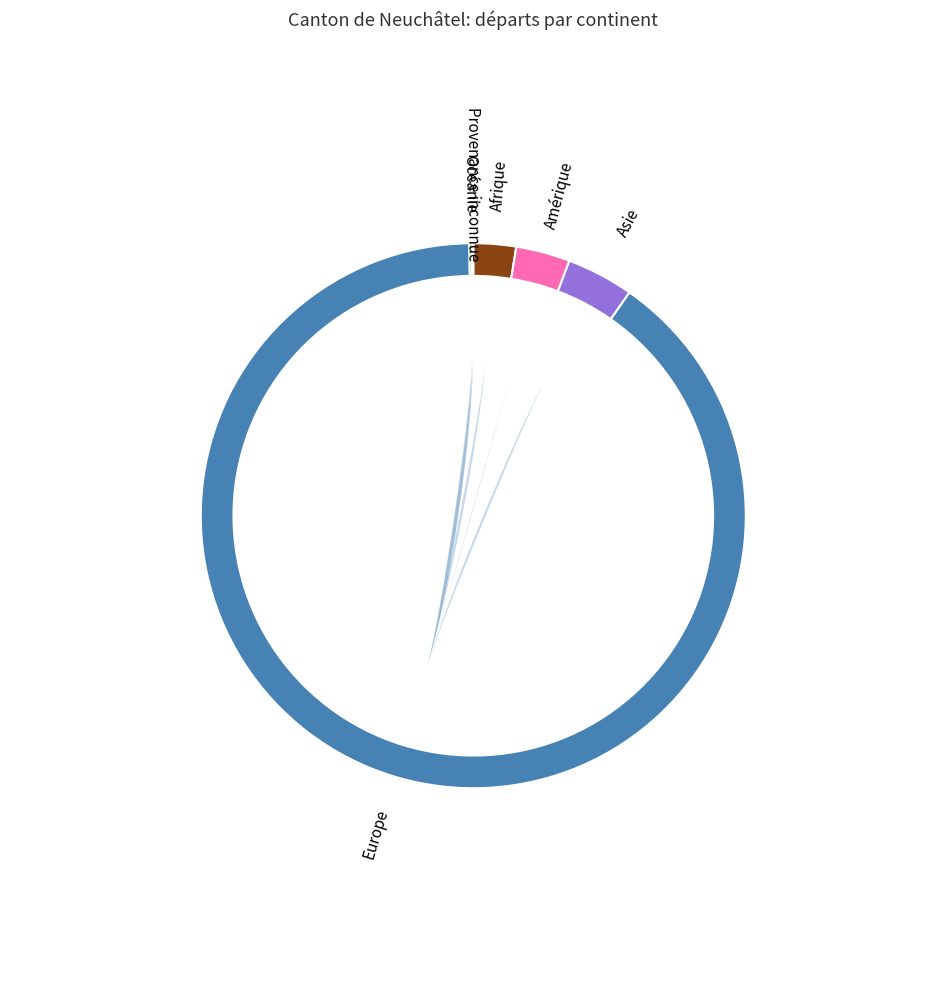

What portion of the pie excludes Asie?

96.0%